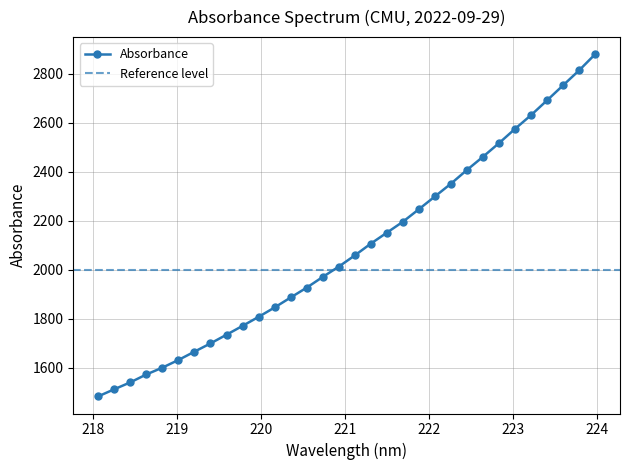

What is the ratio of the value at 220.5444 to the value at 221.1174?

0.9